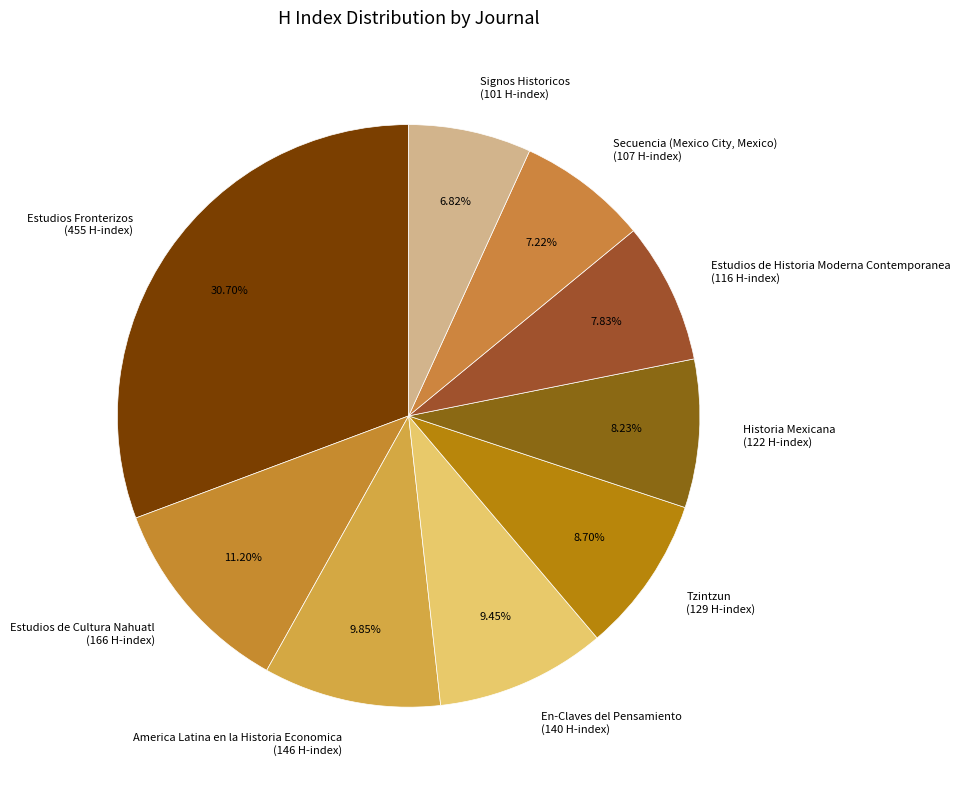

Combined, do Signos Historicos (101 H-index) and Estudios de Cultura Nahuatl (166 H-index) account for over 50%?

No